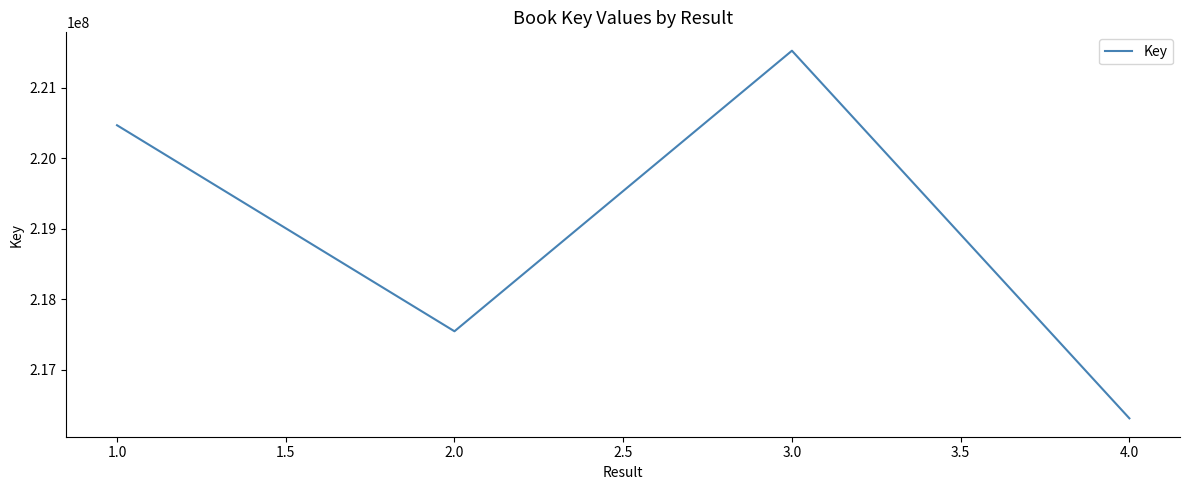

What is the ratio of the value at 3.0 to the value at 4.0?

1.0